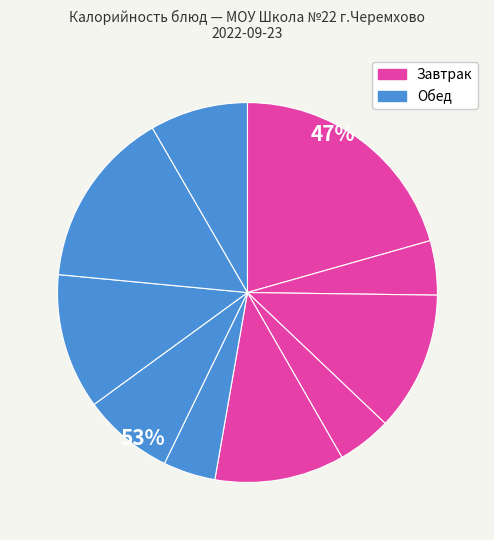

How many slices are in this pie chart?

10